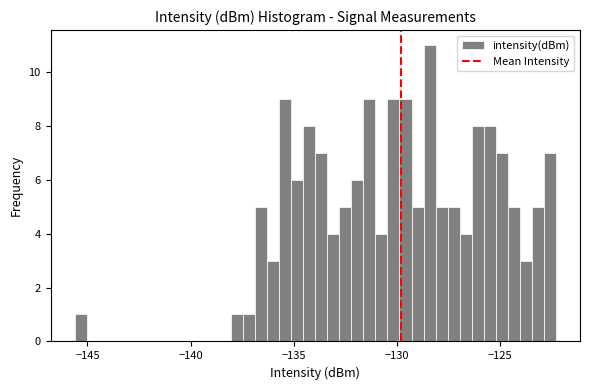

Around what value on the x-axis is the tallest bar? Give the approximate position of its centre, as read against the axis.

-128.5